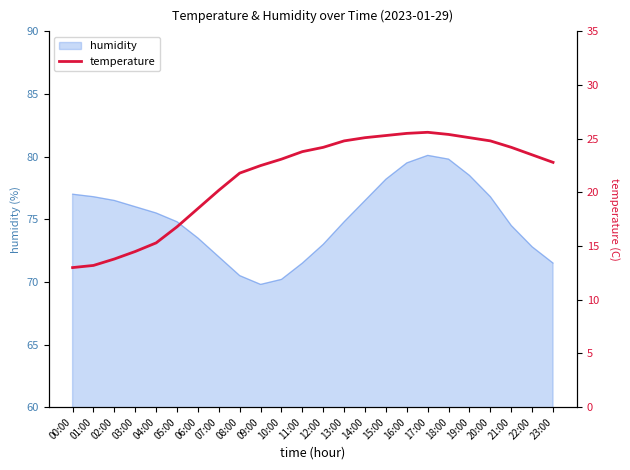

The chart shows a value of 23.5 at 03:00. True or false?

False